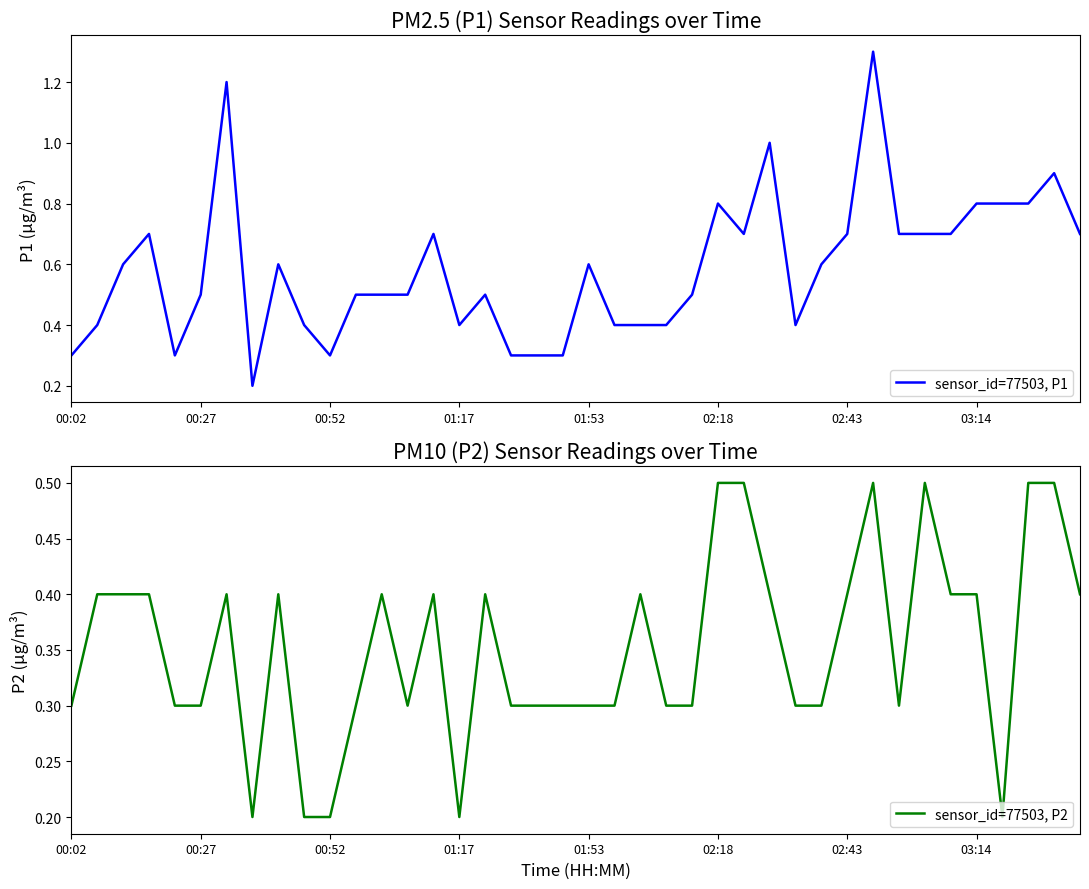

Is it true that sensor_id=77503, P1 equals 0.5 at 00:02?

False